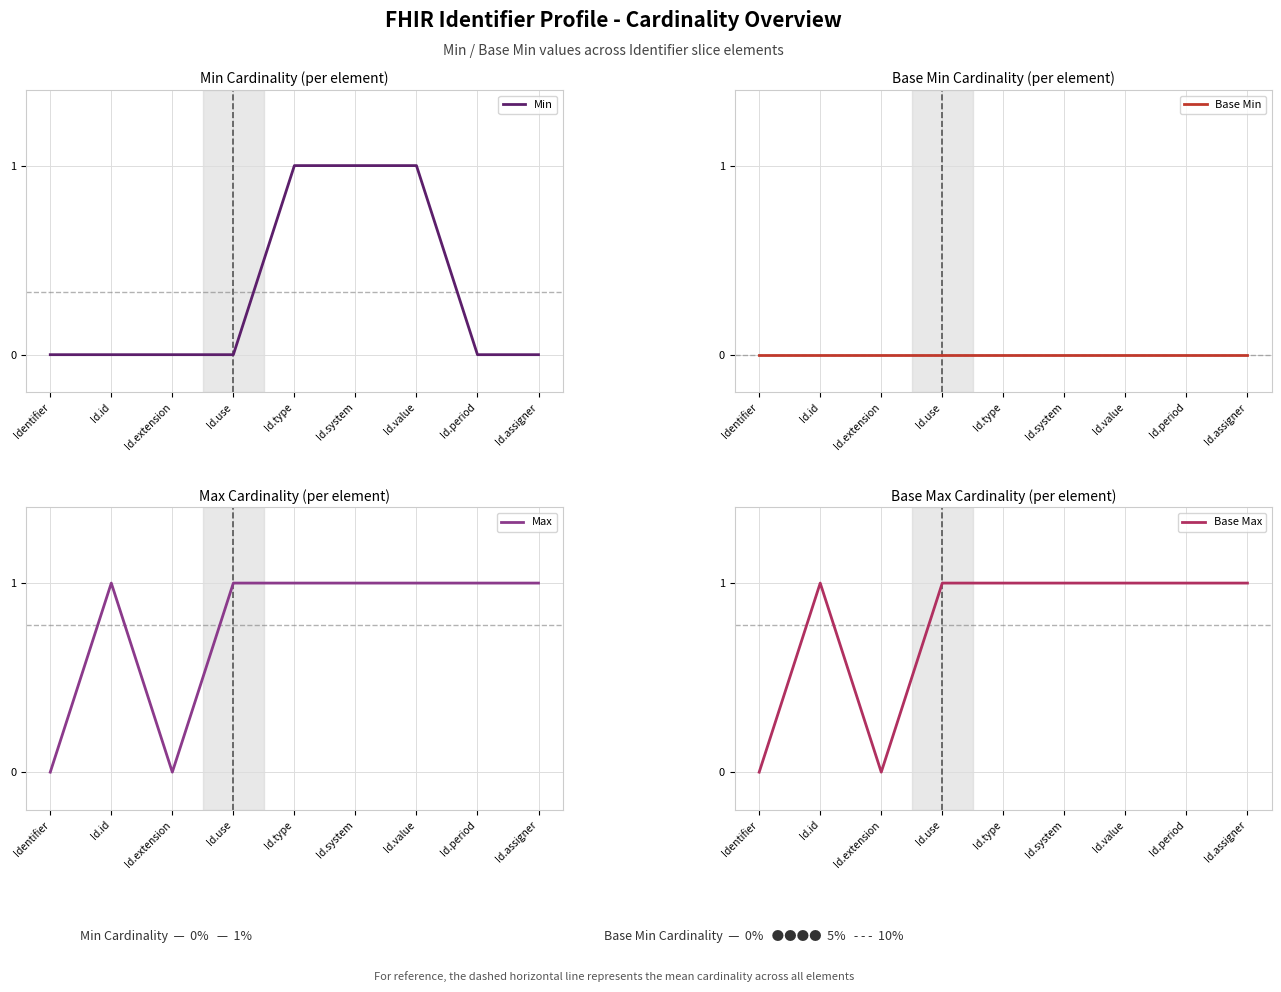

How many values in Base Max are above zero?

7